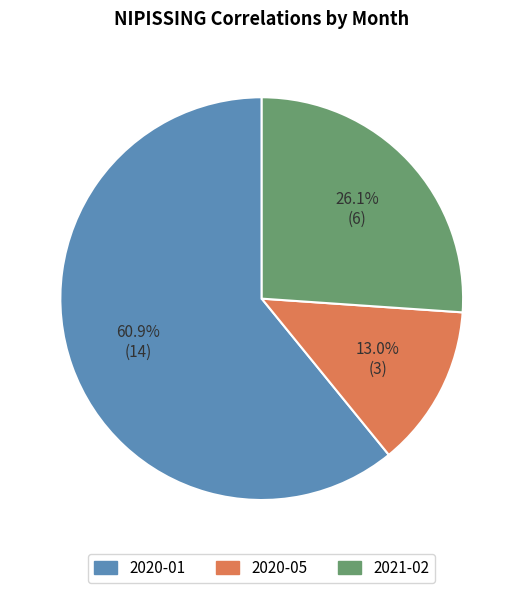

Between 2020-01 and 2020-05, which is larger?

2020-01